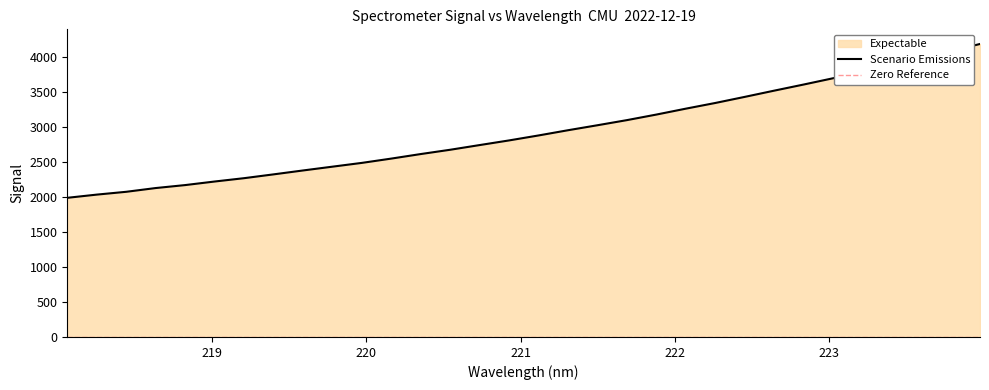

Where is the data nearest to the value 3091?

221.6902